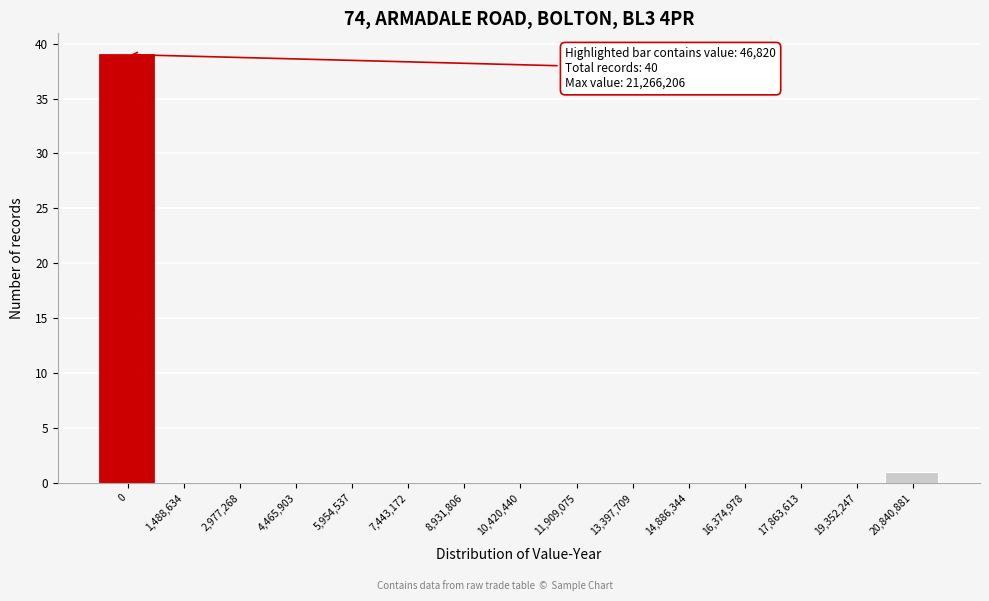

Reading right to left, list all the values displayed in this chart.

20,840,881=1	19,352,247=0	17,863,613=0	16,374,978=0	14,886,344=0	13,397,709=0	11,909,075=0	10,420,440=0	8,931,806=0	7,443,172=0	5,954,537=0	4,465,903=0	2,977,268=0	1,488,634=0	0=39